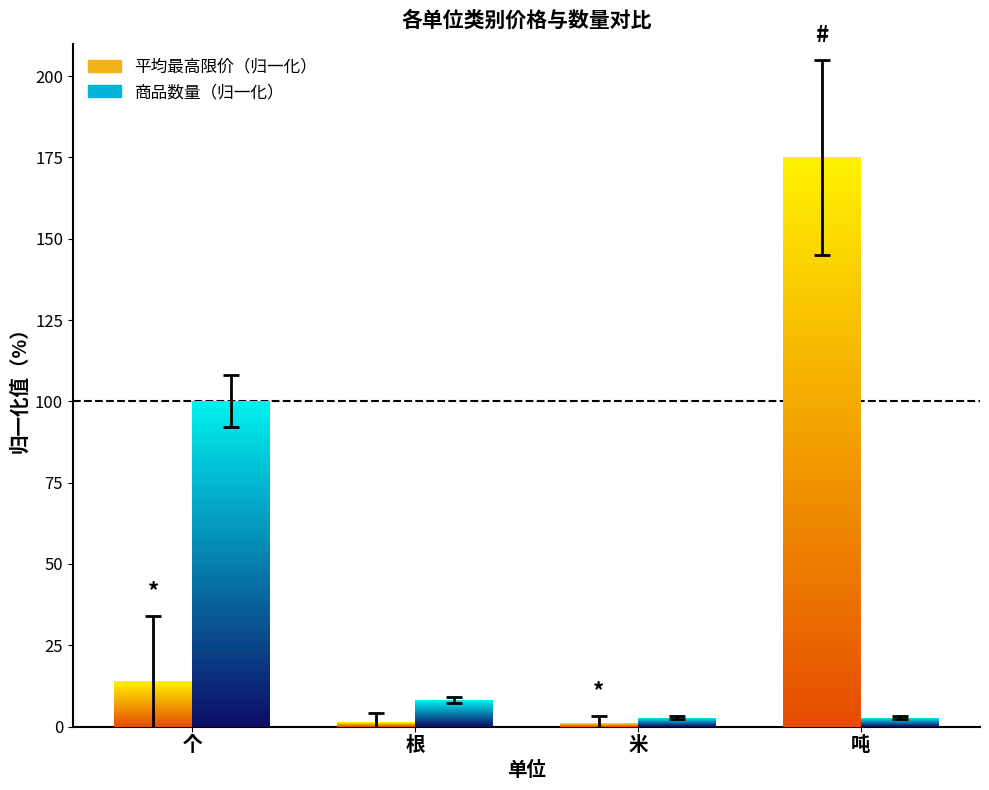

How many bars are there in total?

8